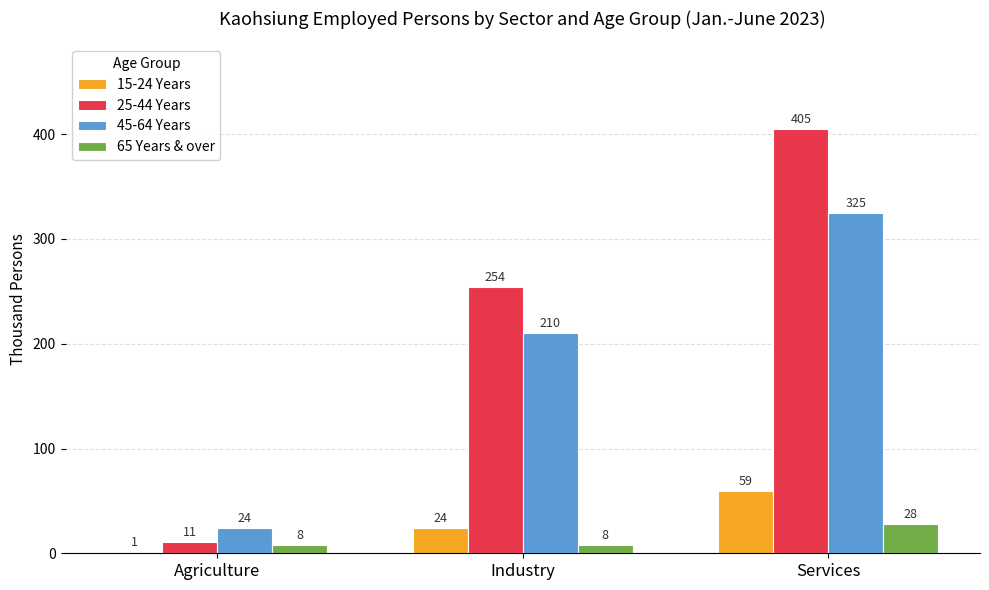

Reading left to right, transcribe all the data shown in this chart.

15-24 Years: 1	24	59
25-44 Years: 11	254	405
45-64 Years: 24	210	325
65 Years & over: 8	8	28